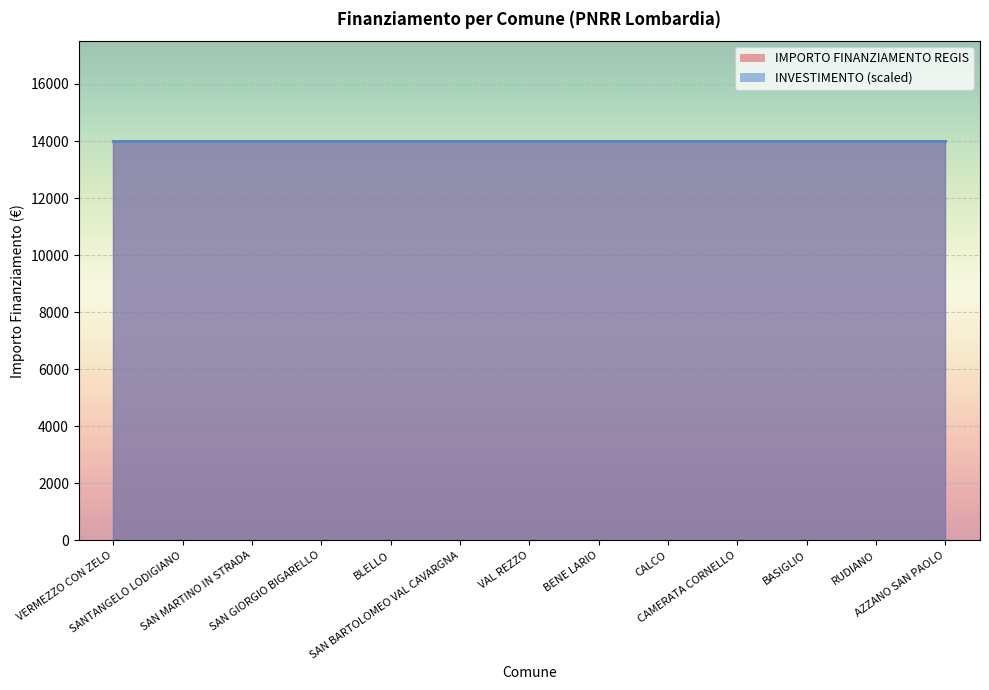

The IMPORTO FINANZIAMENTO REGIS series shows 4248.6 at BLELLO. True or false?

False